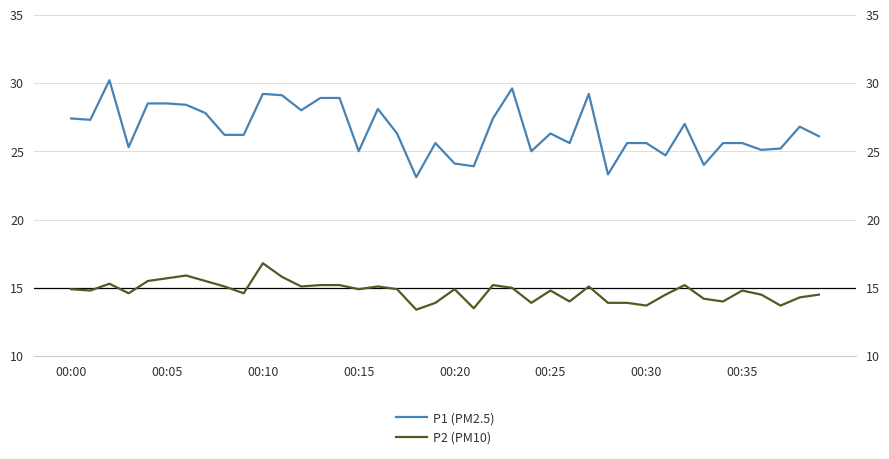

At which label is P1 (PM2.5) closest to 26?

39